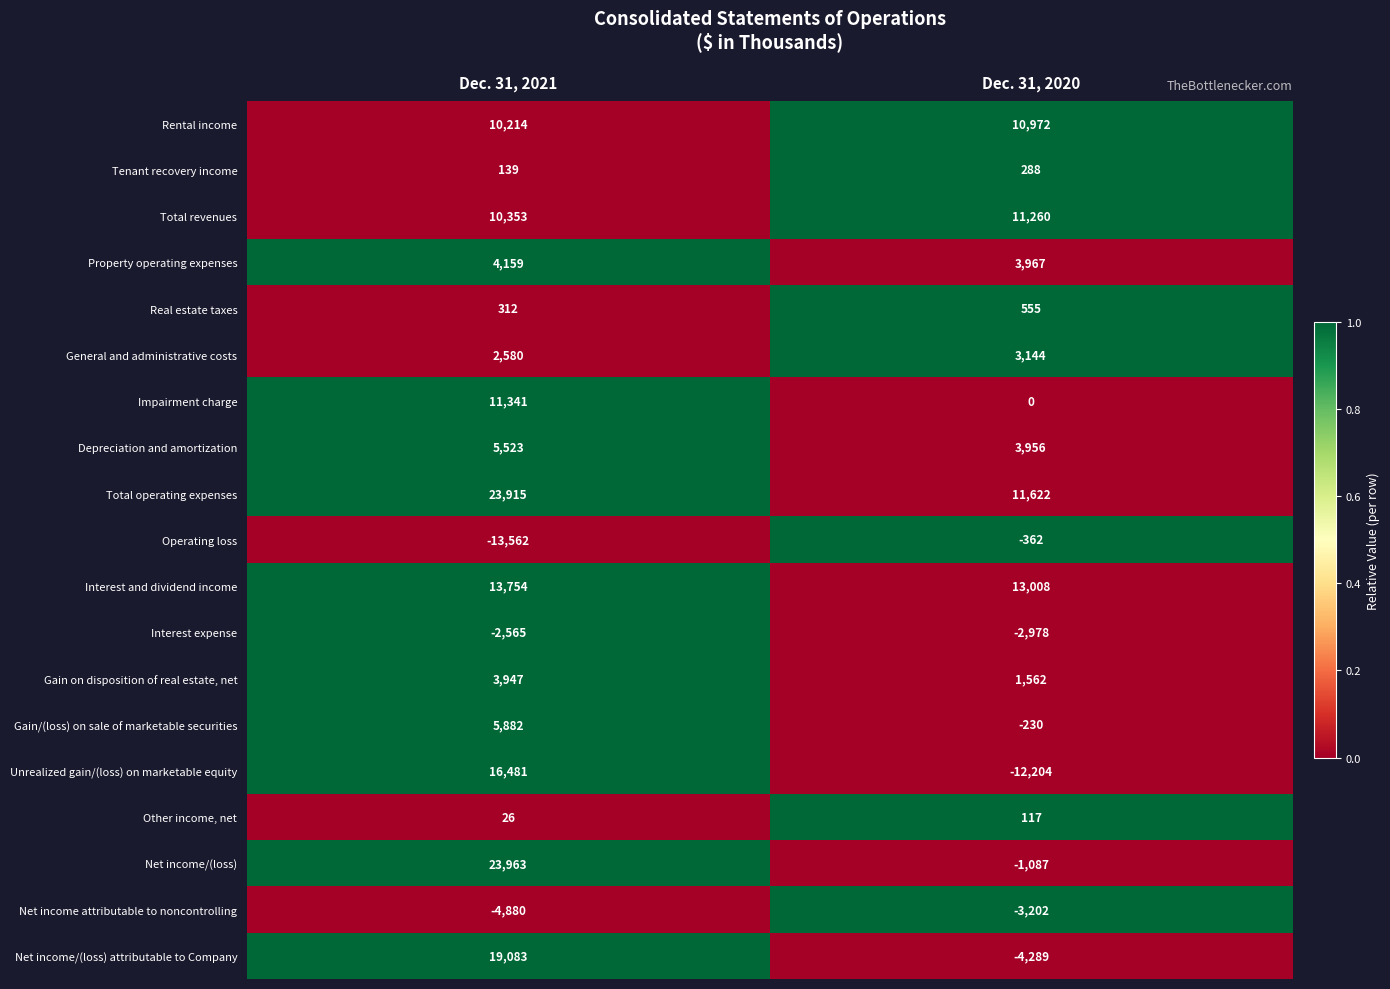

Rank the series by their maximum value, from highest to lowest.

Net income/(loss), Total operating expenses, Net income/(loss) attributable to Company, Unrealized gain/(loss) on marketable equity, Interest and dividend income, Impairment charge, Total revenues, Rental income, Gain/(loss) on sale of marketable securities, Depreciation and amortization, Property operating expenses, Gain on disposition of real estate, net, General and administrative costs, Real estate taxes, Tenant recovery income, Other income, net, Operating loss, Interest expense, Net income attributable to noncontrolling